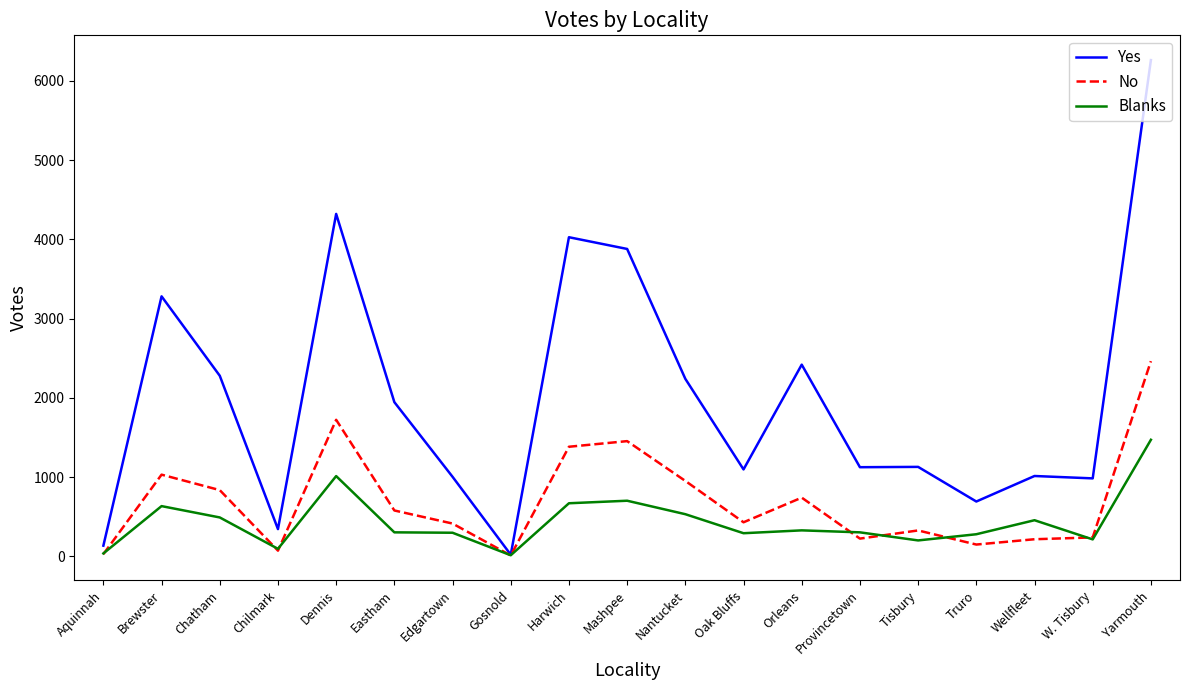

What is the approximate value of No at Eastham?

579